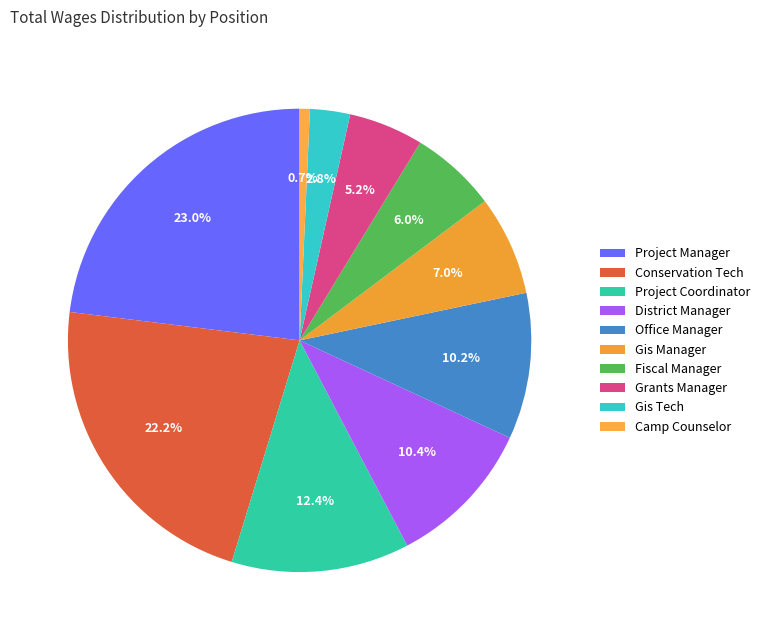

To the nearest percent, what is the combined percentage of Gis Tech and Conservation Tech?

25%